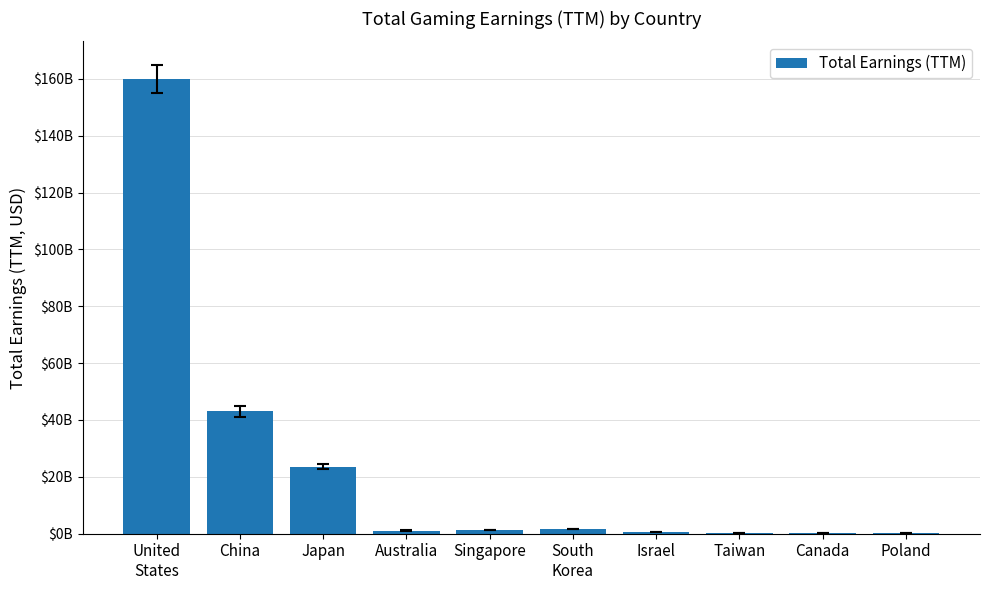

What is the sum of all values?

231525300000